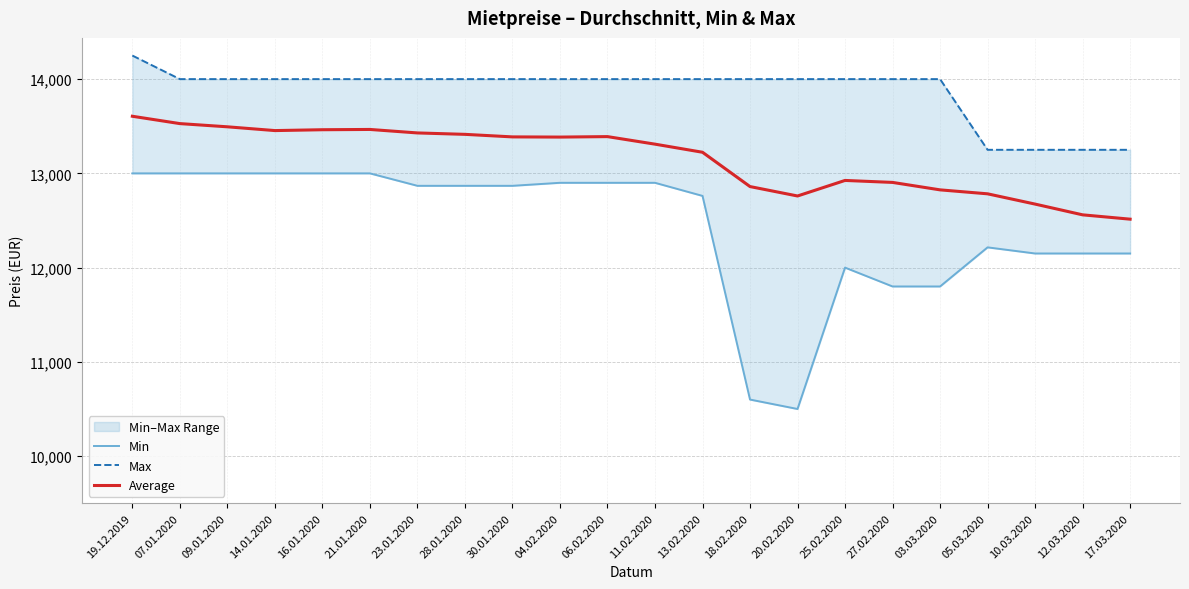

True or false: Average has a value of 4935 at 12.03.2020.

False